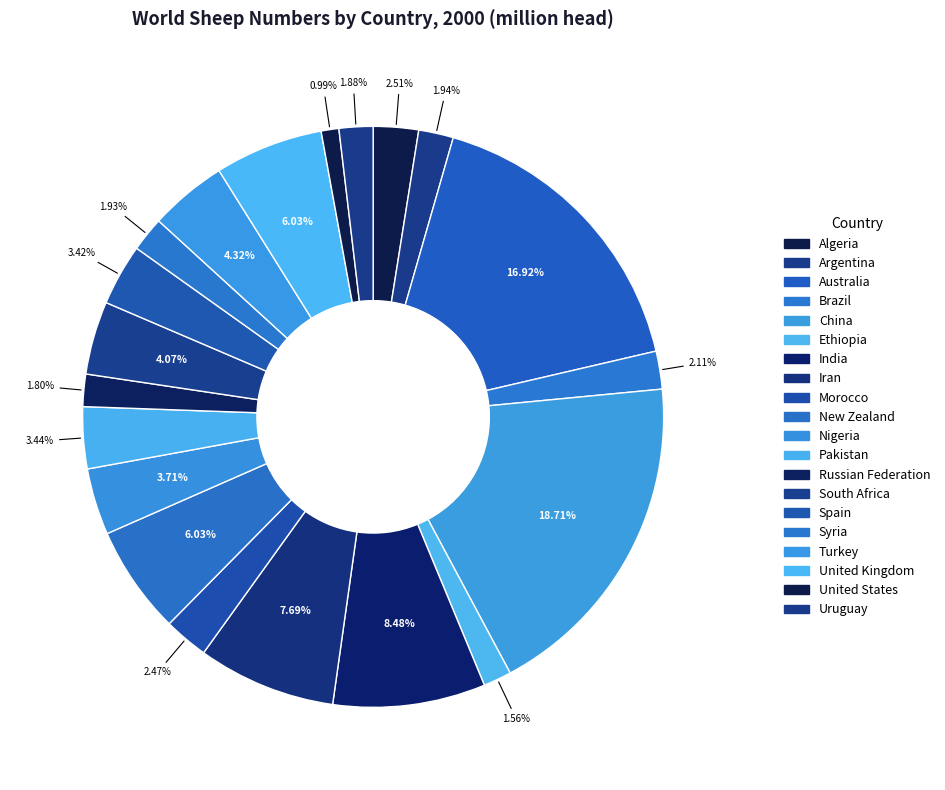

Count the number of slices in the pie.

20